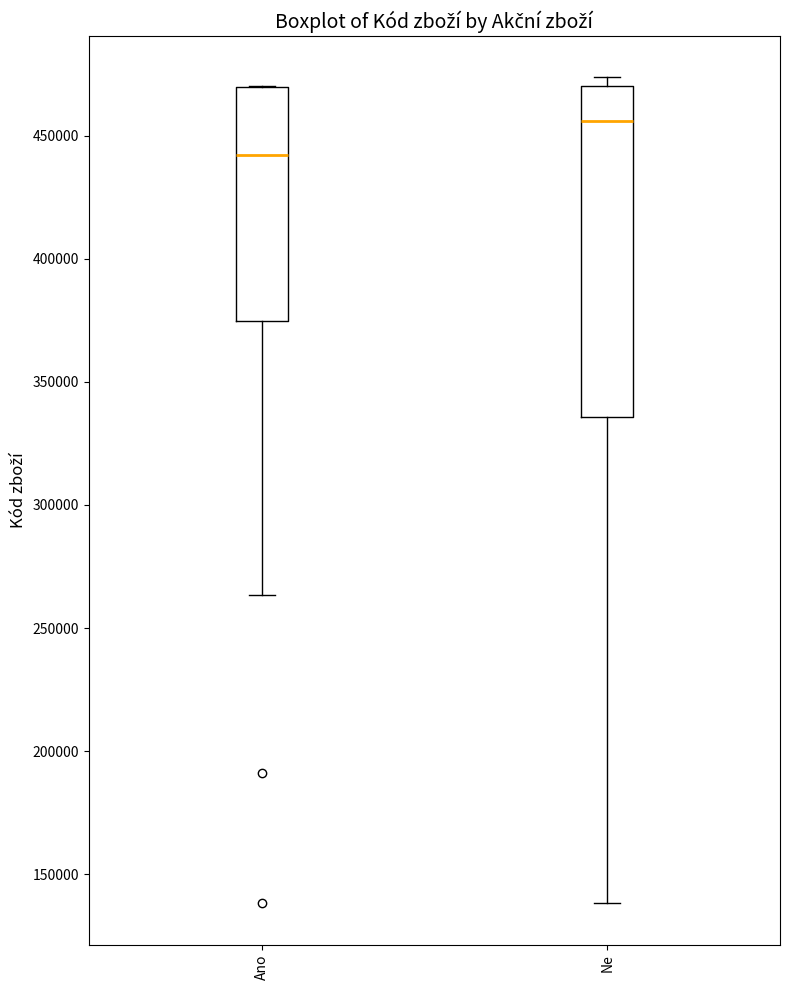

Reading left to right, read every box against the y-axis: the position of its median line, the range the box covers, and the ends of its whiskers. The values are not printed on the chart, so give them approximately, as read against the axis.

Ano: median 440000, box 375000 to 470000, whiskers 265000 to 470000
Ne: median 455000, box 335000 to 470000, whiskers 140000 to 475000